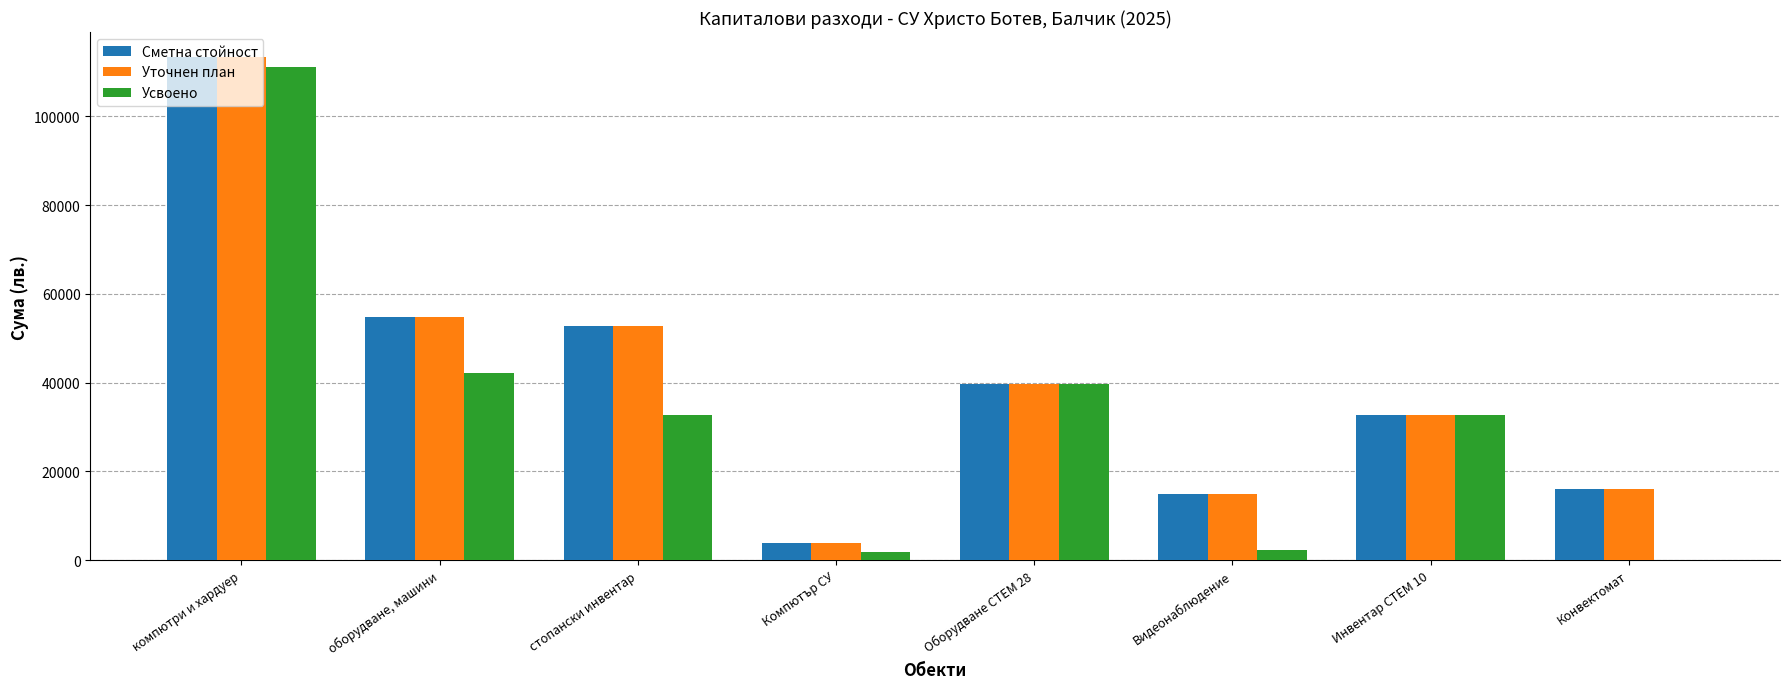

How many series are shown in this chart?

3